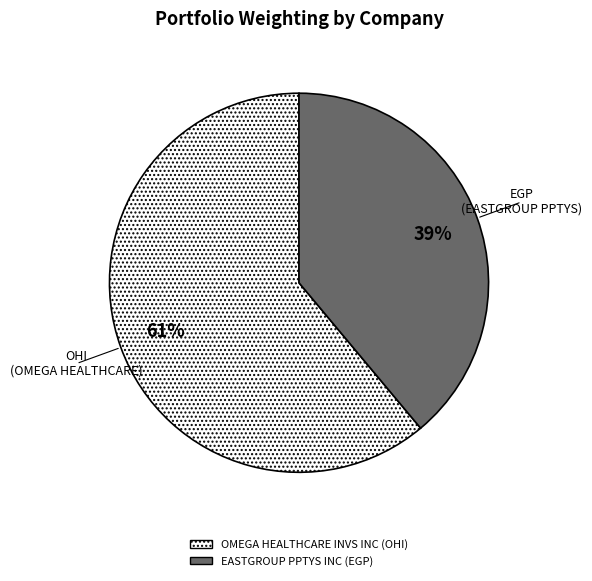

To the nearest percent, what is the average slice percentage?

50%